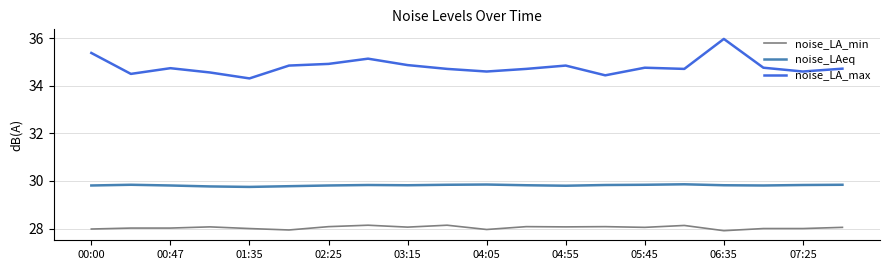

What is the maximum value shown in the chart?

36.0